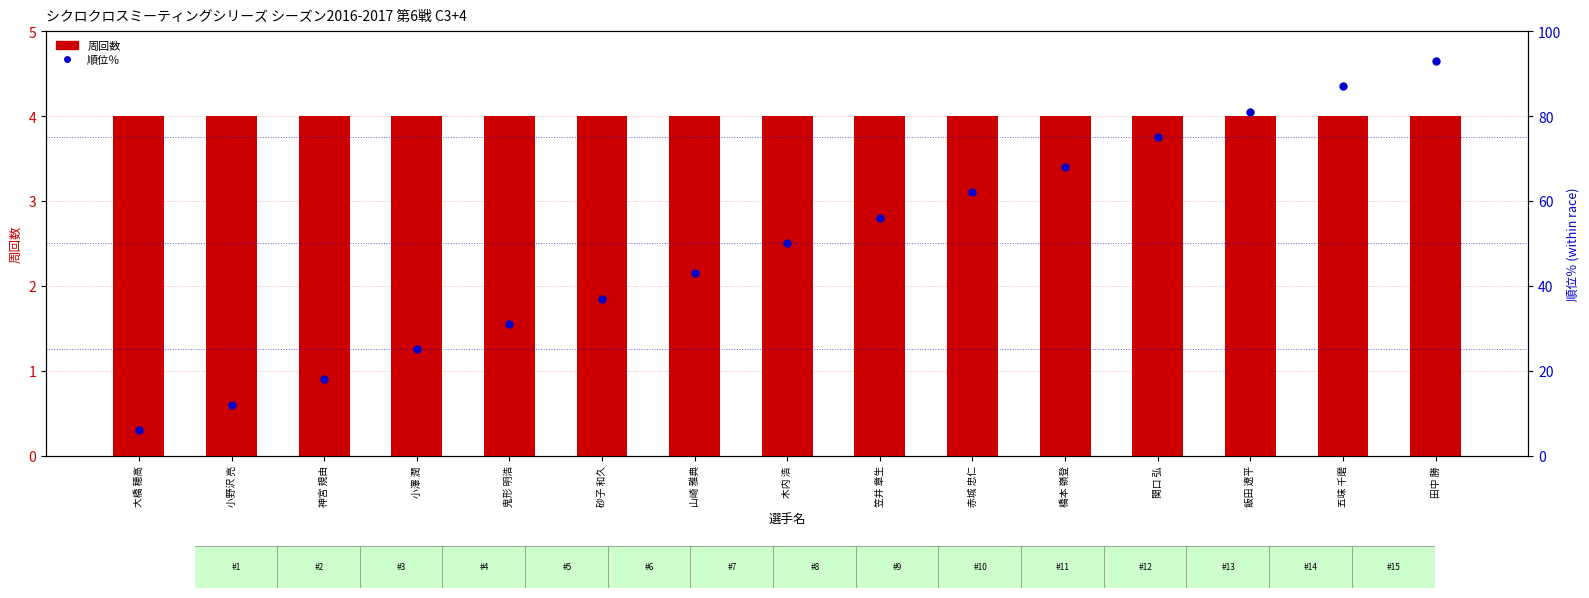

Which series contains the highest Y value?

順位％